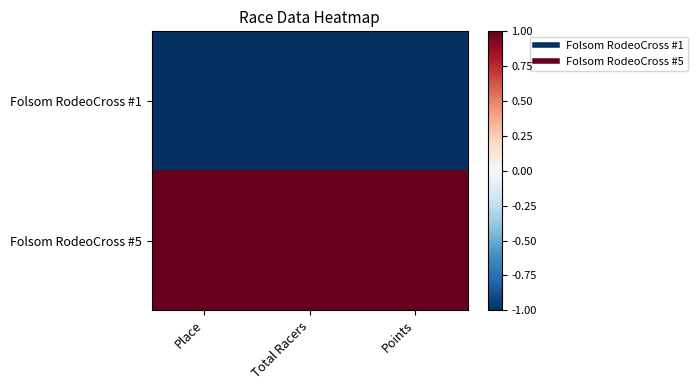

Which category has the highest value across all series?

Place